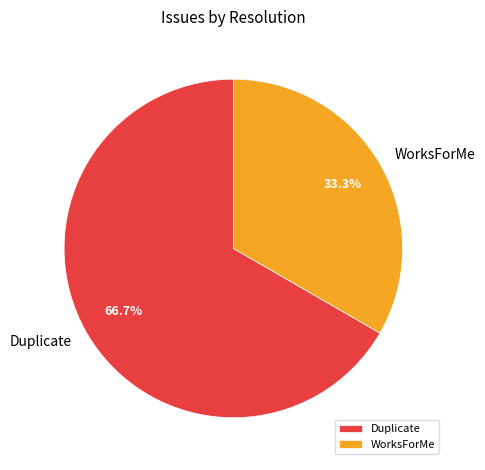

Is the sum of Duplicate and WorksForMe greater than half?

Yes